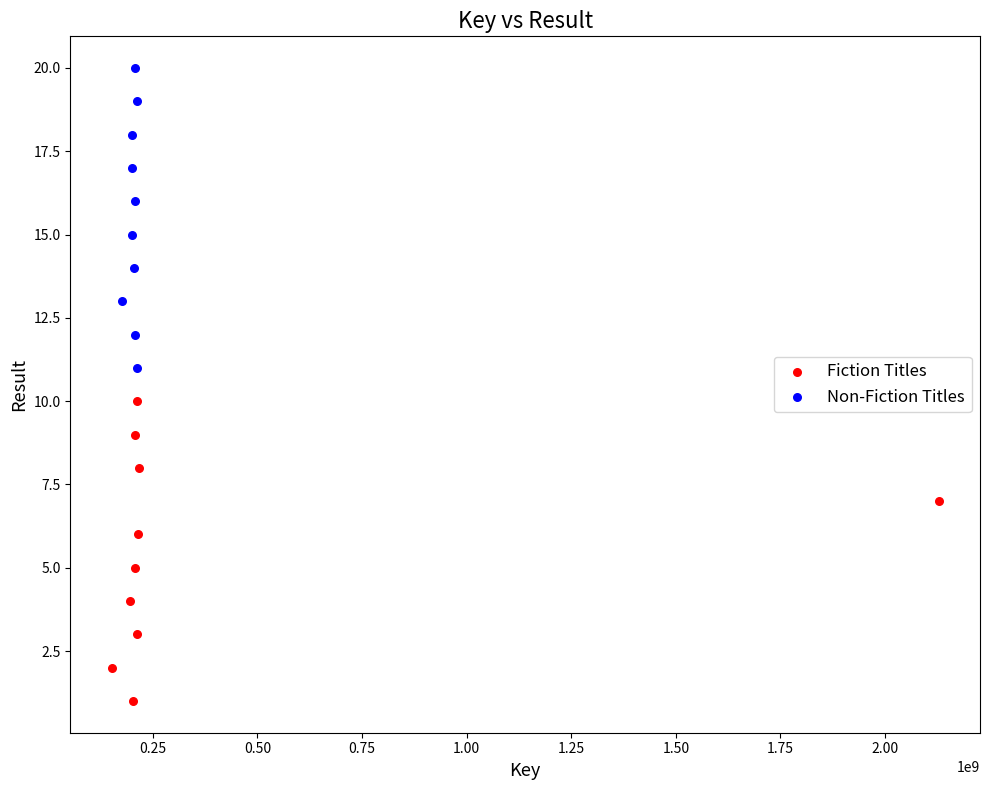

Which series reaches the maximum Y coordinate?

Non-Fiction Titles